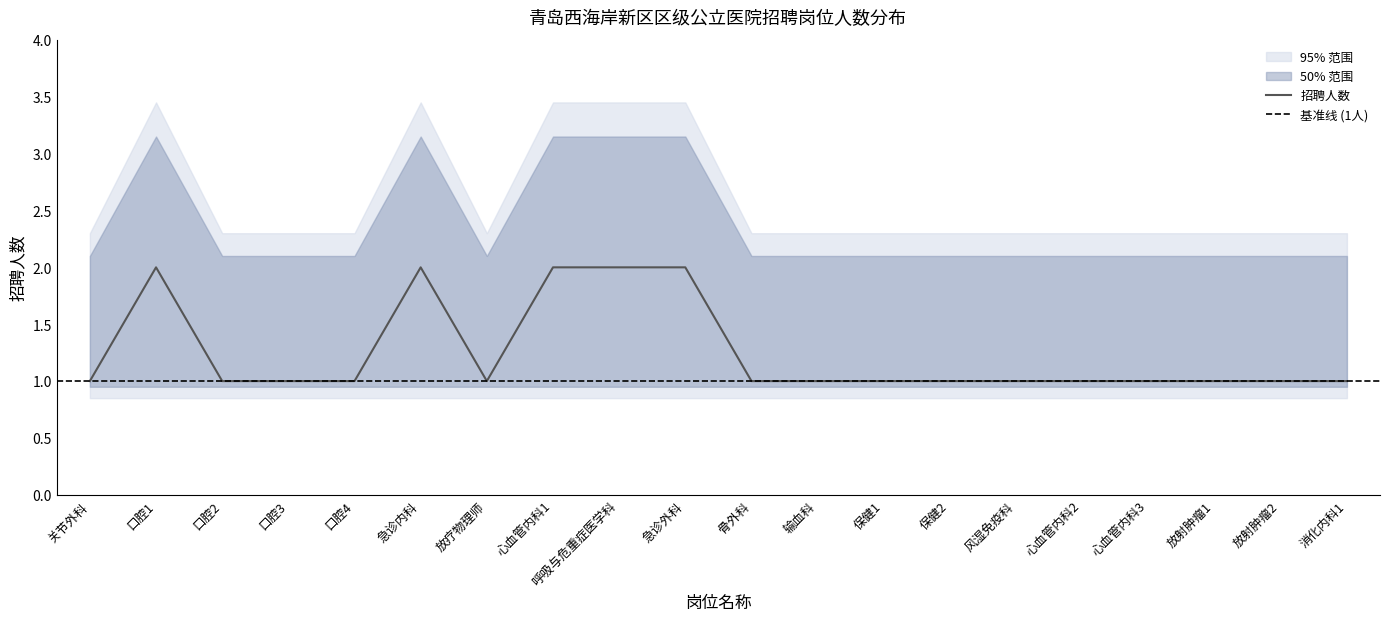

Reading right to left, extract all data points from this chart.

招聘人数: 消化内科1=1	放射肿瘤2=1	放射肿瘤1=1	心血管内科3=1	心血管内科2=1	风湿免疫科=1	保健2=1	保健1=1	输血科=1	骨外科=1	急诊外科=2	呼吸与危重症医学科=2	心血管内科1=2	放疗物理师=1	急诊内科=2	口腔4=1	口腔3=1	口腔2=1	口腔1=2	关节外科=1
上限: 消化内科1=2	放射肿瘤2=2	放射肿瘤1=2	心血管内科3=2	心血管内科2=2	风湿免疫科=2	保健2=2	保健1=2	输血科=2	骨外科=2	急诊外科=3	呼吸与危重症医学科=3	心血管内科1=3	放疗物理师=2	急诊内科=3	口腔4=2	口腔3=2	口腔2=2	口腔1=3	关节外科=2
下限: 消化内科1=1	放射肿瘤2=1	放射肿瘤1=1	心血管内科3=1	心血管内科2=1	风湿免疫科=1	保健2=1	保健1=1	输血科=1	骨外科=1	急诊外科=1	呼吸与危重症医学科=1	心血管内科1=1	放疗物理师=1	急诊内科=1	口腔4=1	口腔3=1	口腔2=1	口腔1=1	关节外科=1